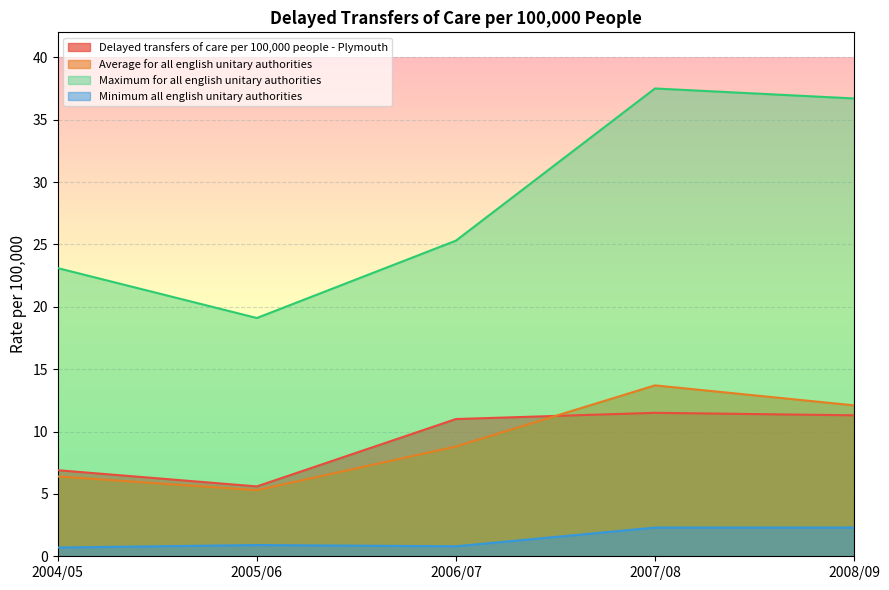

Rank the series by their maximum value, from highest to lowest.

Maximum for all english unitary authorities, Average for all english unitary authorities, Delayed transfers of care per 100,000 people - Plymouth, Minimum all english unitary authorities